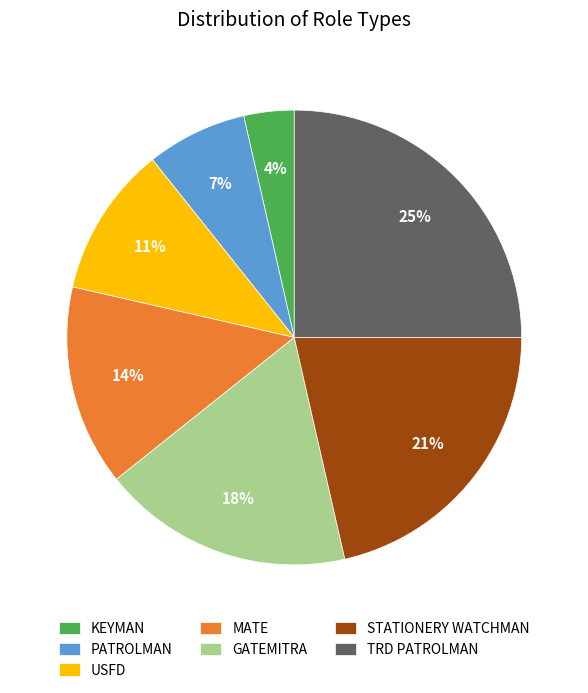

What percentage is the MATE slice, to the nearest percent?

14%